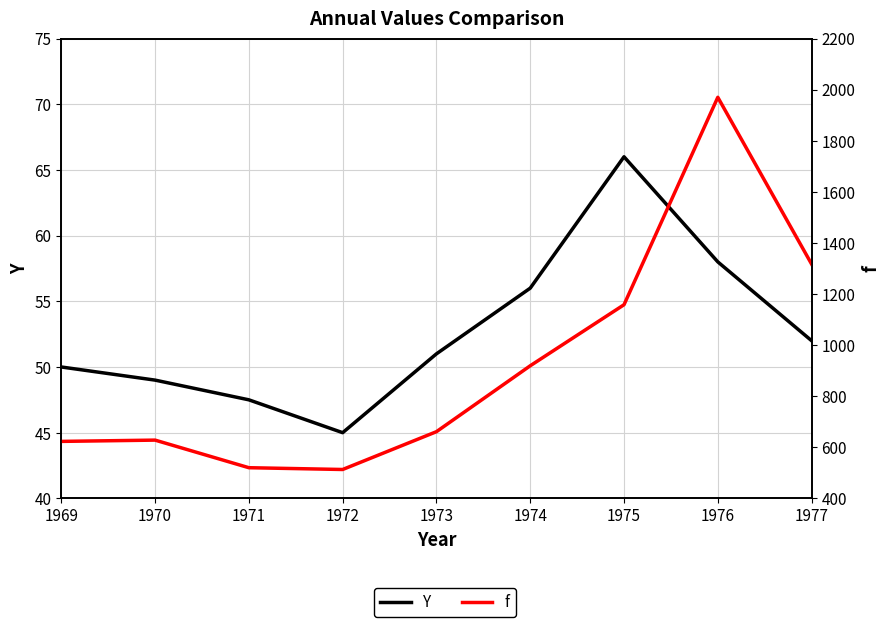

Between 1969 and 1977, which series saw the biggest shift?

f